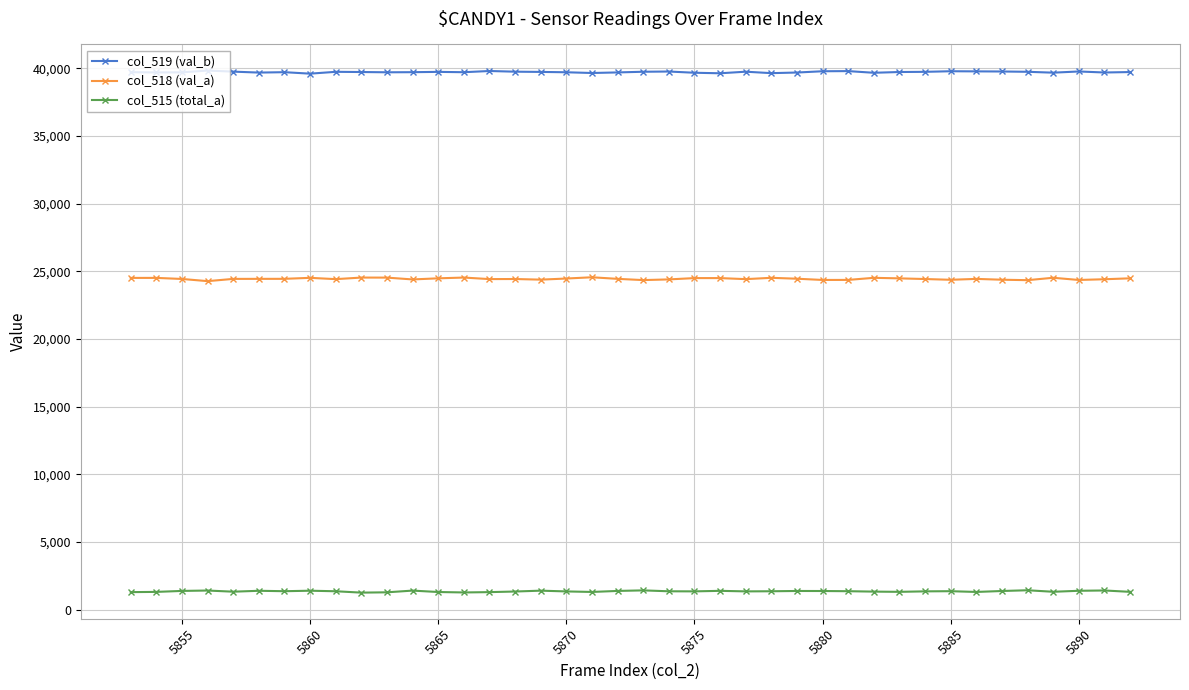

What is the value of the col_518 (val_a) point at the 13th from the left?

24487